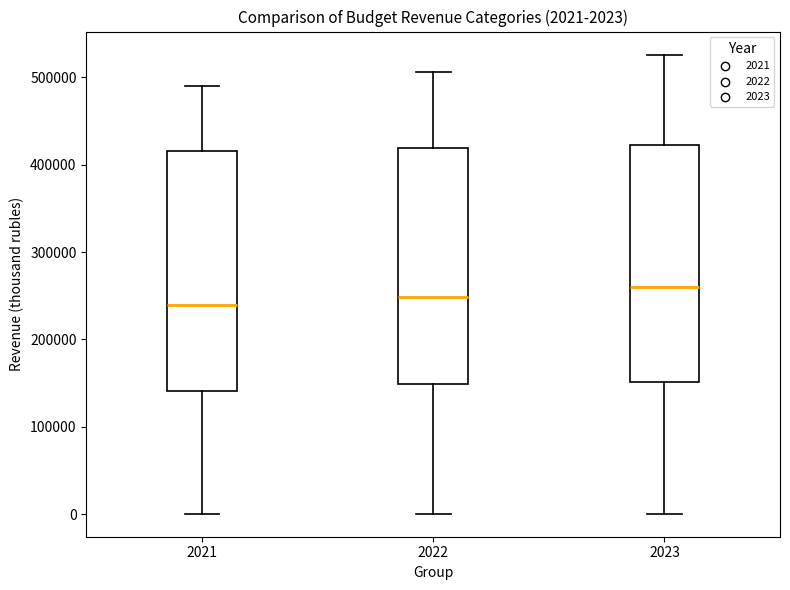

Which box's median line is the highest?

2023